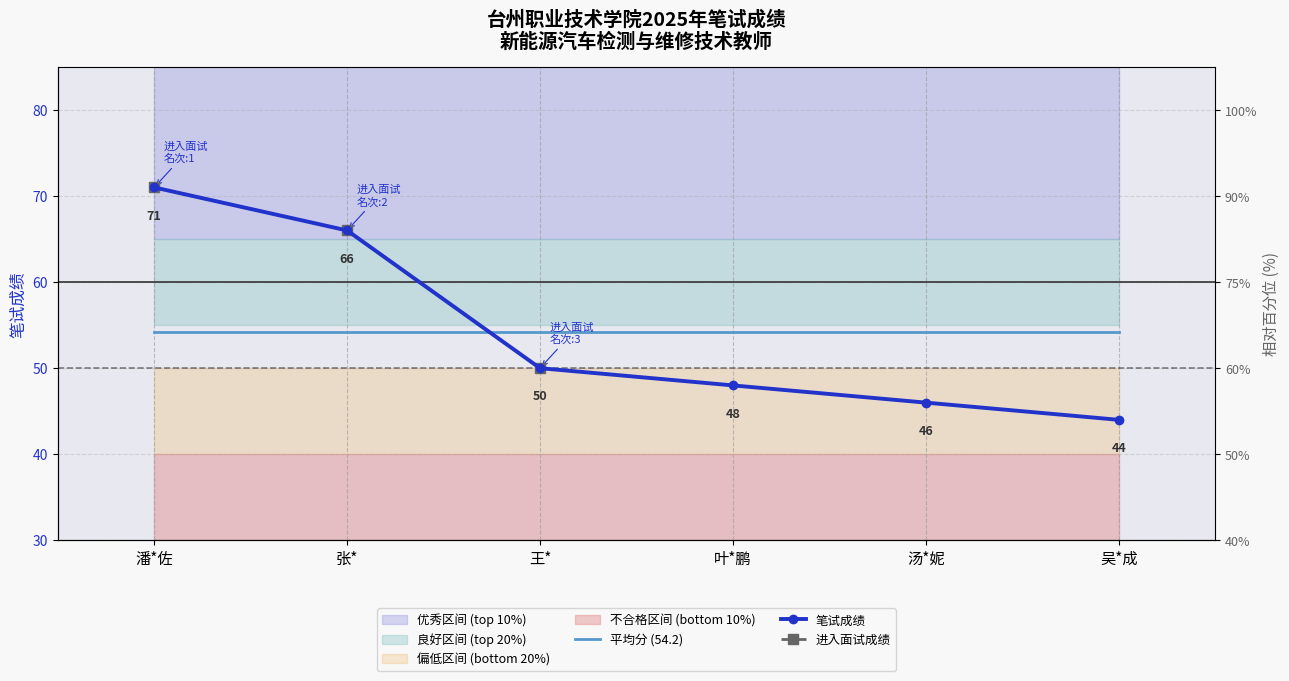

List the series in order of their peak value, highest first.

笔试成绩, 进入面试成绩, 平均分 (54.2)